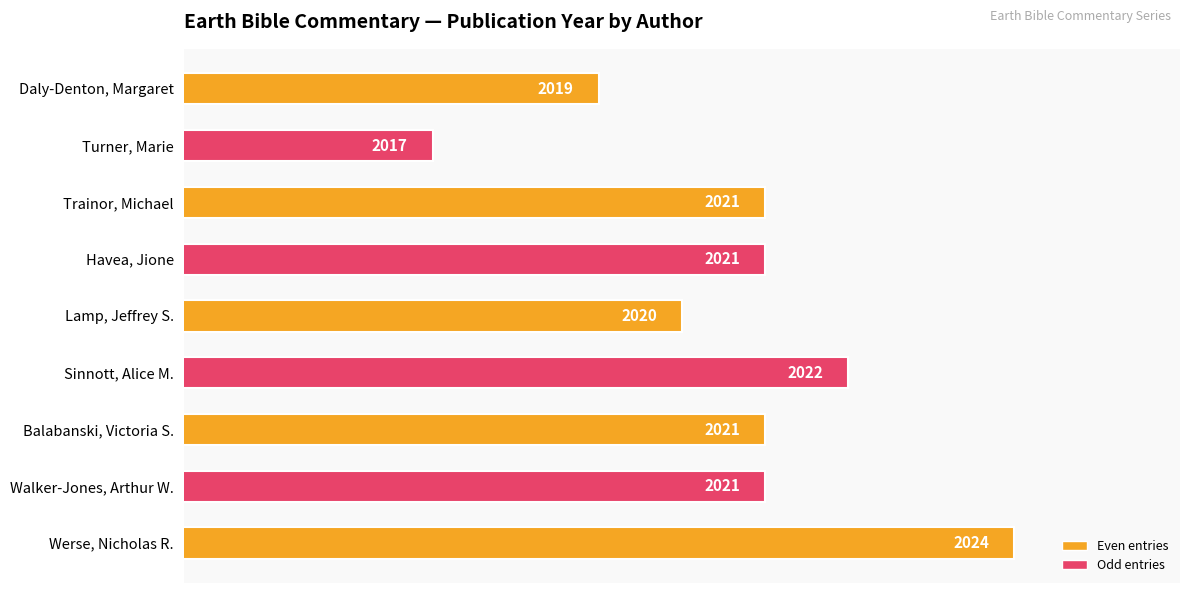

True or false: the data shows 2024 at Werse, Nicholas R..

True